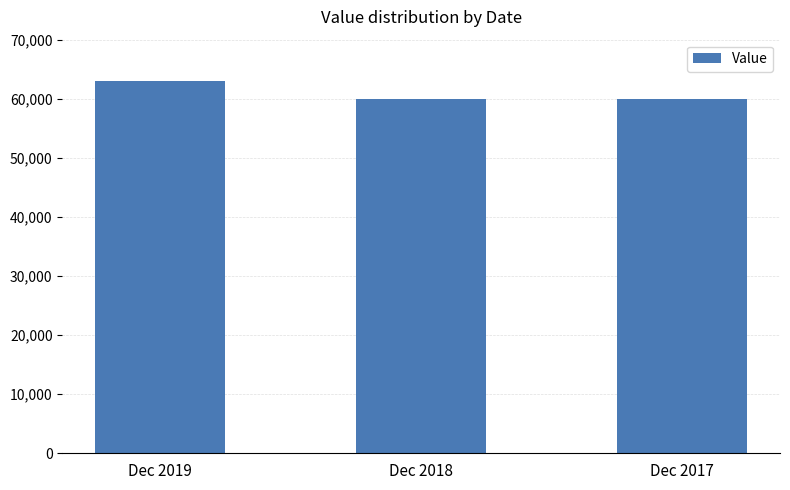

What is the change in value from Dec 2019 to Dec 2017?

-3000